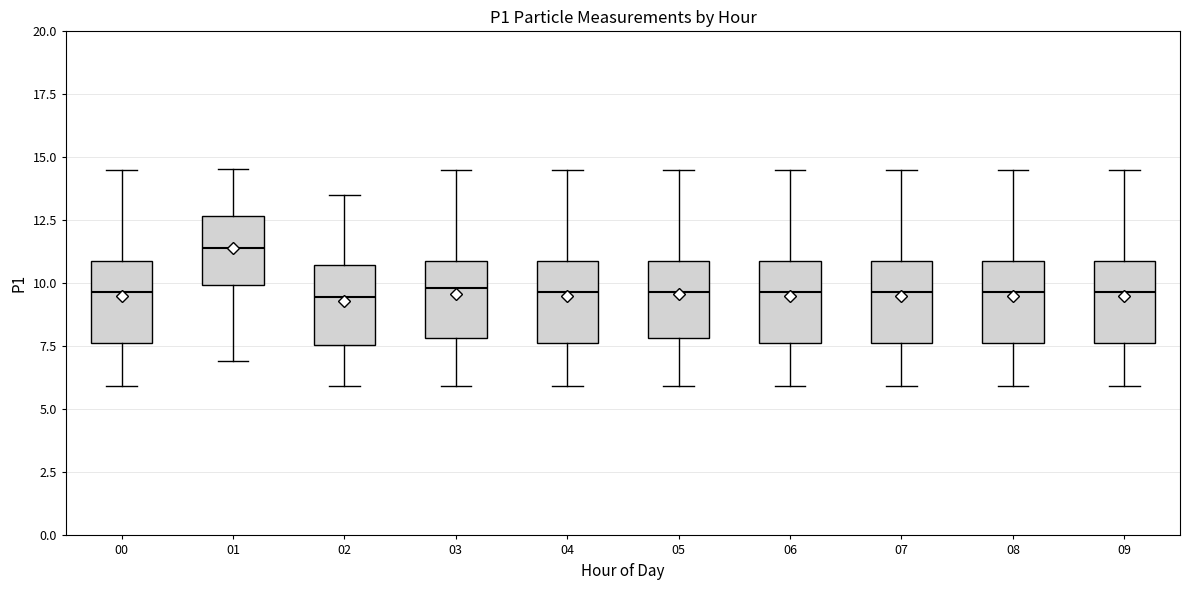

Reading left to right, transcribe this box plot: for each box, give where its median line is, the range the box spans, and where its two whiskers end, as read against the y-axis. The values are not printed on the chart, so give them approximately, as read against the axis.

00: median 9.5, box 7.5 to 11.0, whiskers 6.0 to 14.5
01: median 11.5, box 10.0 to 12.5, whiskers 7.0 to 14.5
02: median 9.5, box 7.5 to 10.5, whiskers 6.0 to 13.5
03: median 10.0, box 8.0 to 11.0, whiskers 6.0 to 14.5
04: median 9.5, box 7.5 to 11.0, whiskers 6.0 to 14.5
05: median 9.5, box 8.0 to 11.0, whiskers 6.0 to 14.5
06: median 9.5, box 7.5 to 11.0, whiskers 6.0 to 14.5
07: median 9.5, box 7.5 to 11.0, whiskers 6.0 to 14.5
08: median 9.5, box 7.5 to 11.0, whiskers 6.0 to 14.5
09: median 9.5, box 7.5 to 11.0, whiskers 6.0 to 14.5